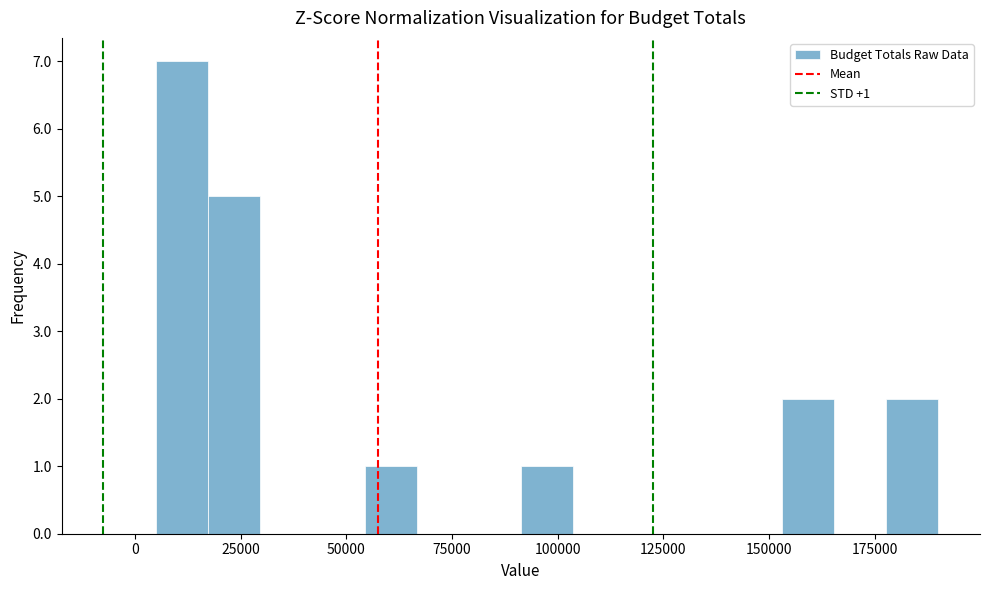

Around what value on the x-axis is the tallest bar? Give the approximate position of its centre, as read against the axis.

10000